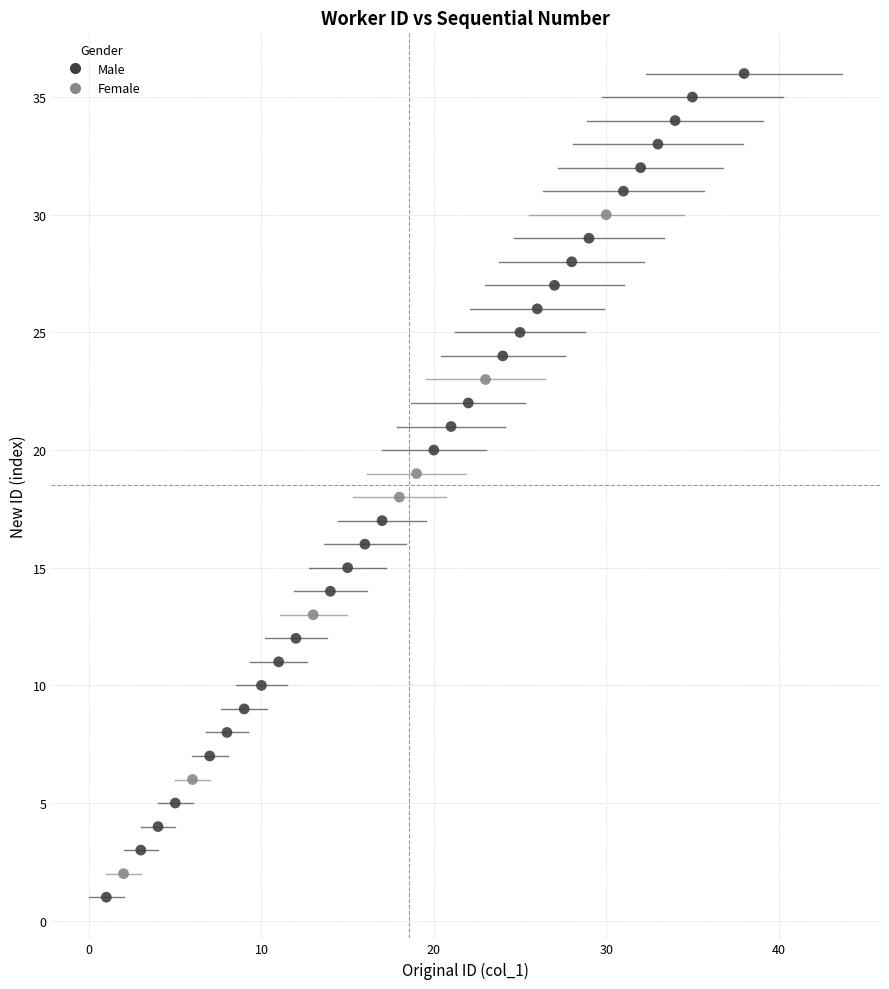

Which series reaches the maximum Y coordinate?

Male